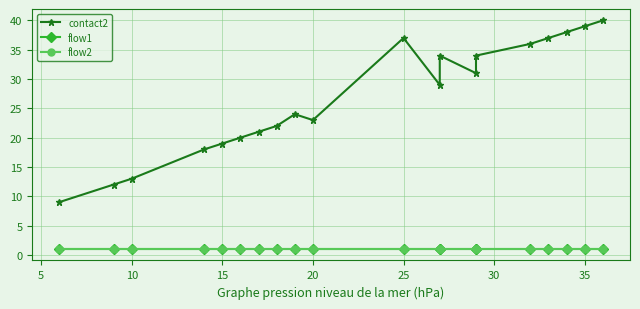

Reading left to right, what are all the values shown in this chart?

contact2: 9	12	13	18	19	20	21	22	24	23	37	29	34	31	34	36	37	38	39	40
flow1: 1	1	1	1	1	1	1	1	1	1	1	1	1	1	1	1	1	1	1	1
flow2: 1	1	1	1	1	1	1	1	1	1	1	1	1	1	1	1	1	1	1	1